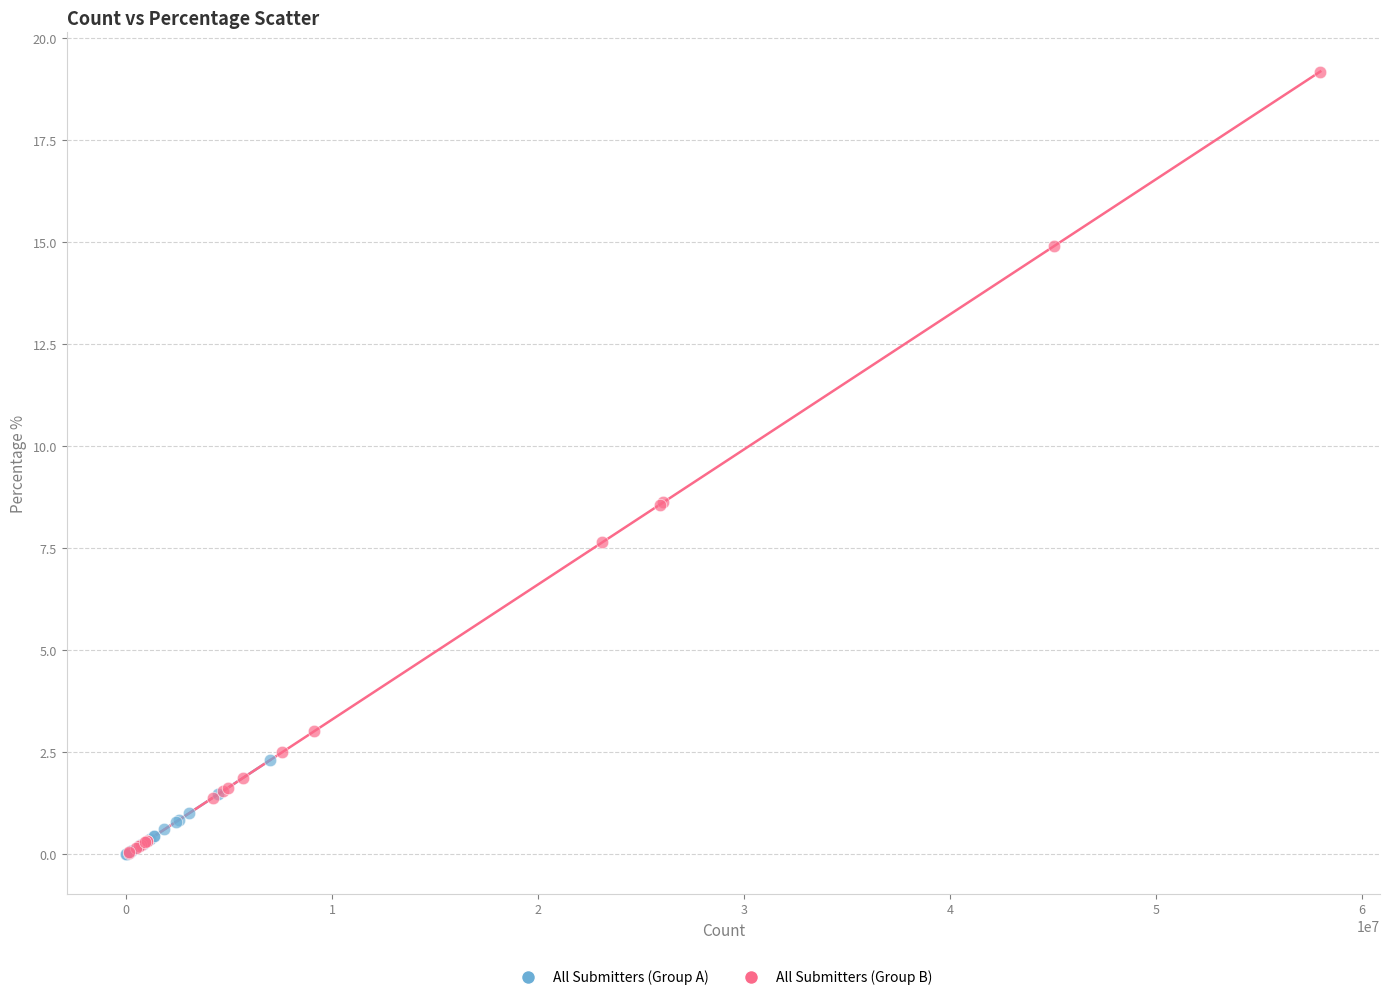

What are all the series names shown in the legend?

All Submitters (Group A), All Submitters (Group B)